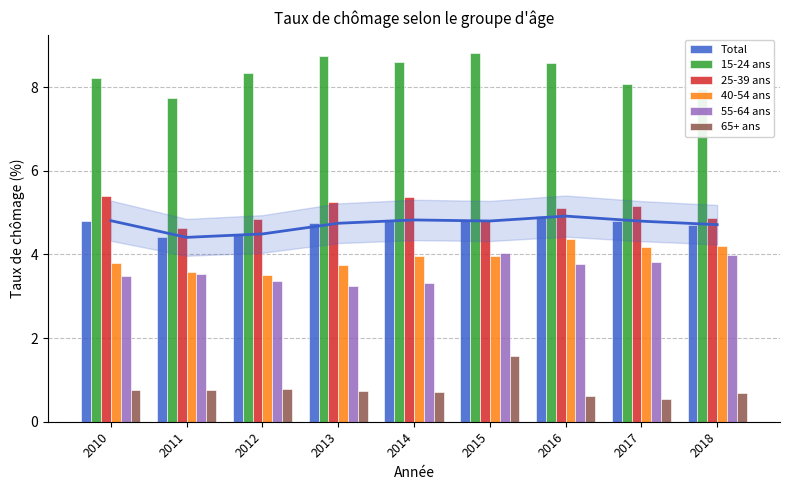

List the labels in order of 65+ ans value, smallest first.

2017, 2016, 2018, 2014, 2013, 2010, 2011, 2012, 2015